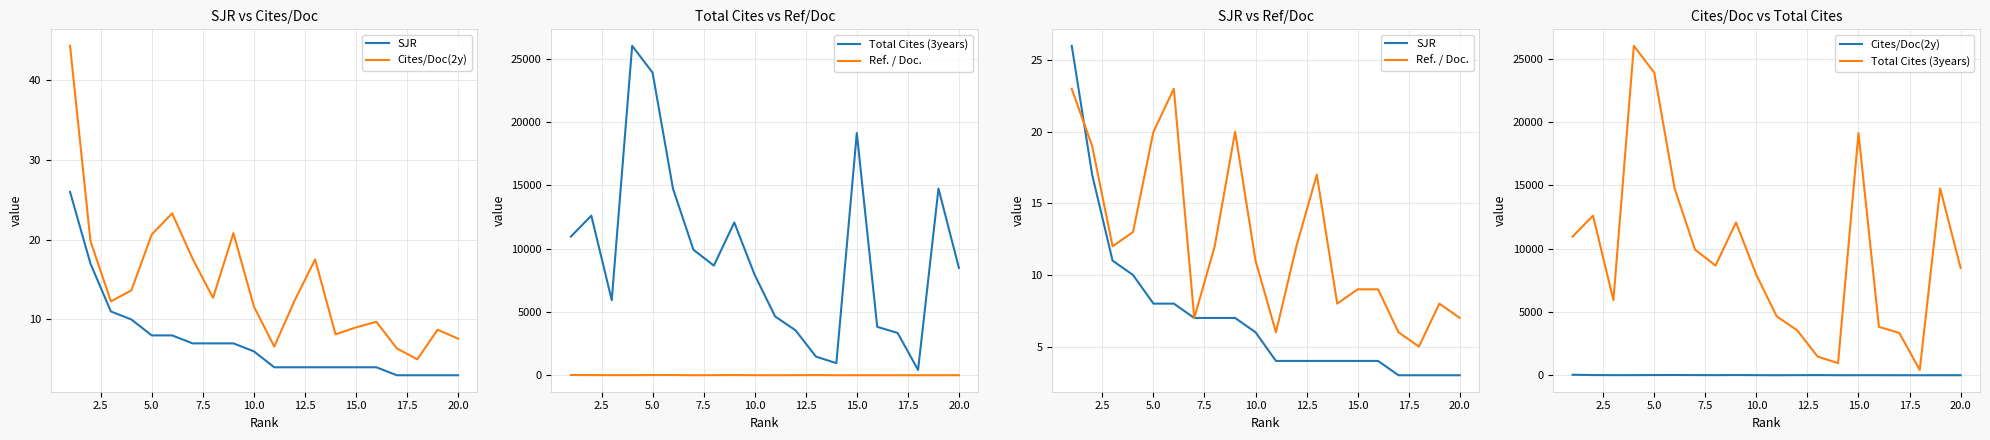

Reading left to right, what are all the values shown in this chart?

SJR: 26.0	17.0	11.0	10.0	8.0	8.0	7.0	7.0	7.0	6.0	4.0	4.0	4.0	4.0	4.0	4.0	3.0	3.0	3.0	3.0
Cites/Doc(2y): 44.3	19.8	12.3	13.6	20.7	23.3	17.6	12.7	20.8	11.6	6.6	12.4	17.5	8.1	9.0	9.7	6.4	5.0	8.7	7.6
Total Cites (3years): 10951.0	12604.0	5933.0	26011.0	23888.0	14728.0	9916.0	8661.0	12065.0	7925.0	4647.0	3552.0	1477.0	959.0	19126.0	3828.0	3342.0	423.0	14743.0	8477.0
Ref. / Doc.: 23.0	19.0	12.0	13.0	20.0	23.0	7.0	12.0	20.0	11.0	6.0	12.0	17.0	8.0	9.0	9.0	6.0	5.0	8.0	7.0